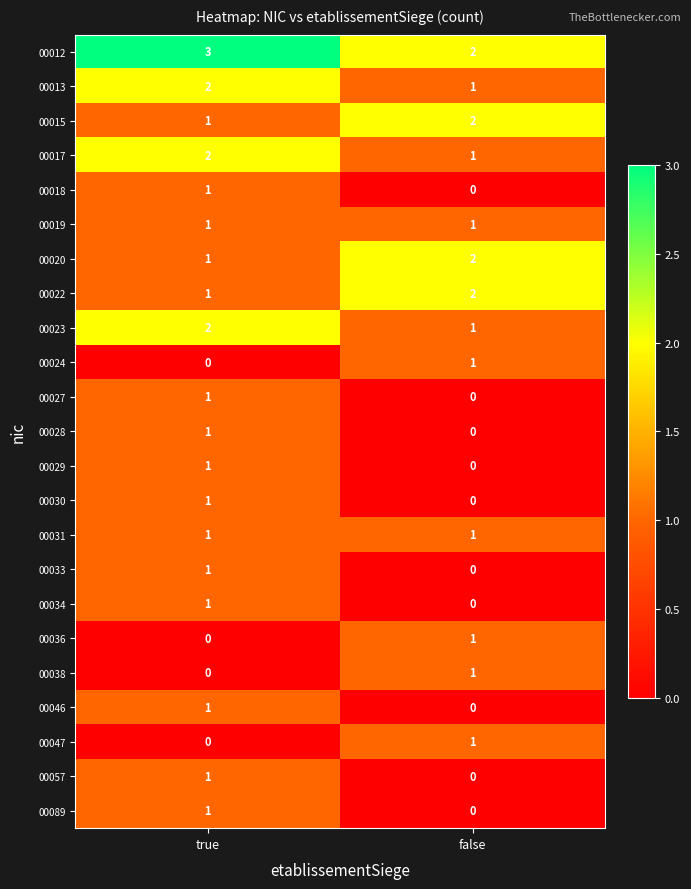

Rank the categories by 00057 value from lowest to highest.

false, true